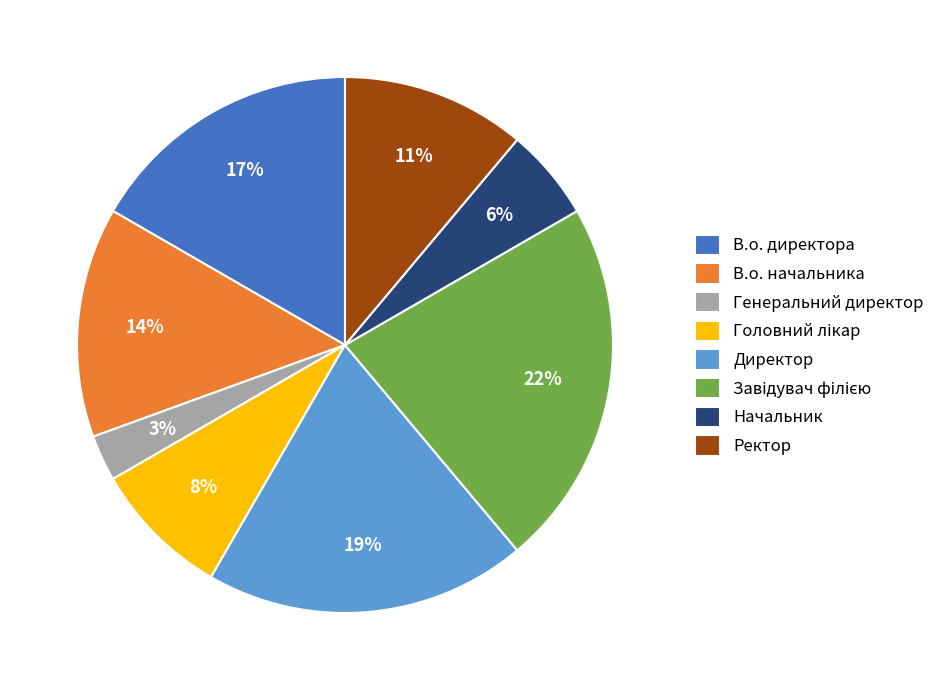

How many segments does this pie chart have?

8